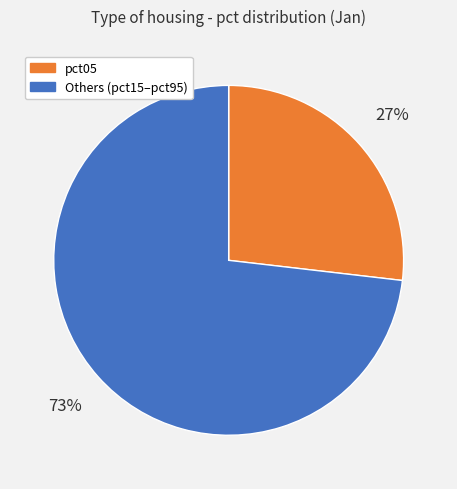

Is there a majority slice in this chart?

Yes